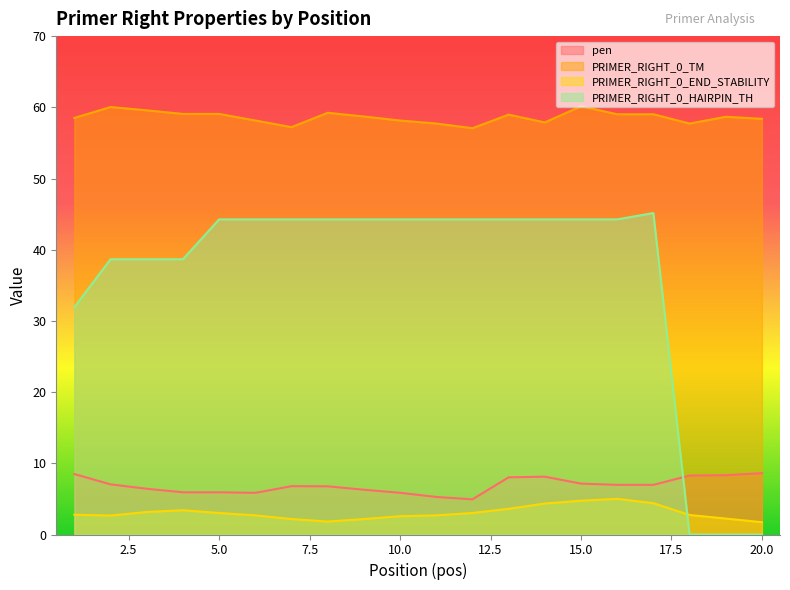

Does the chart have visible grid lines?

No